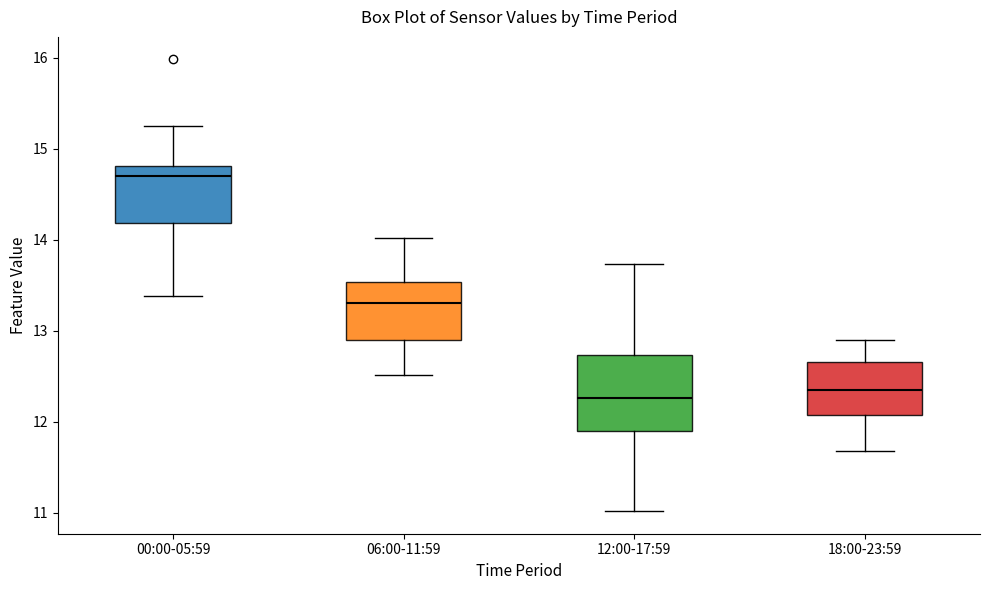

Where does the median line of the box for 00:00-05:59 sit on the y-axis? The values are not printed on the chart, so give them approximately, as read against the axis.

14.7